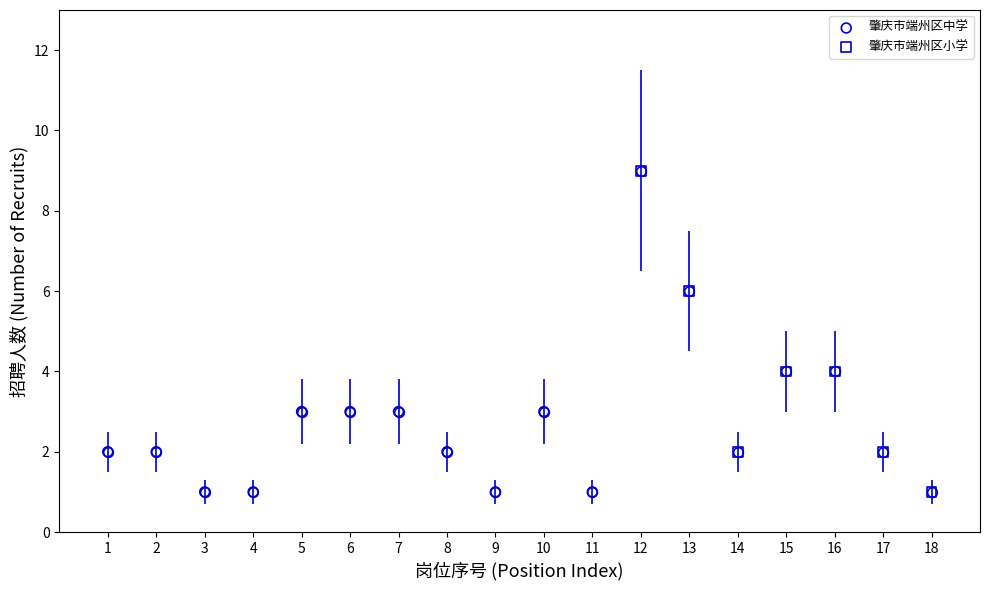

Which series has the largest Y range (max minus min)?

肇庆市端州区小学